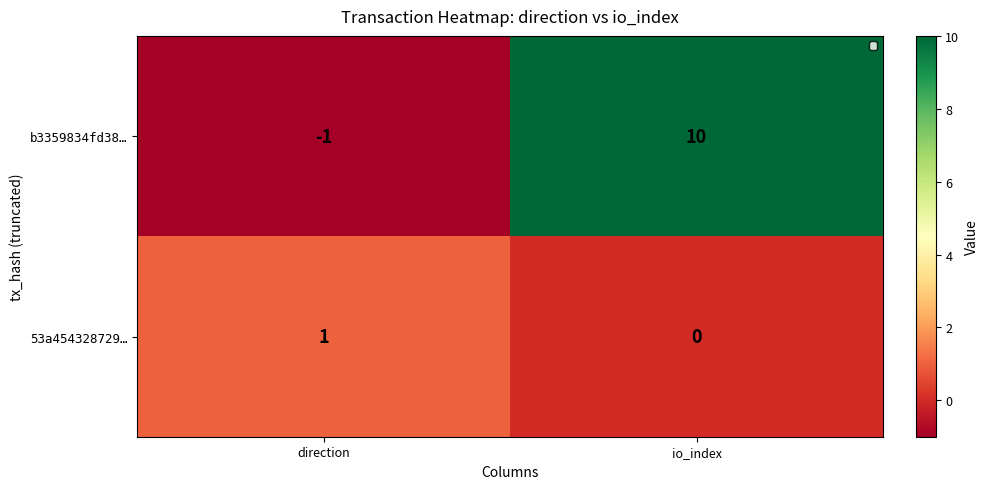

At how many categories does at least one series exceed 9?

1